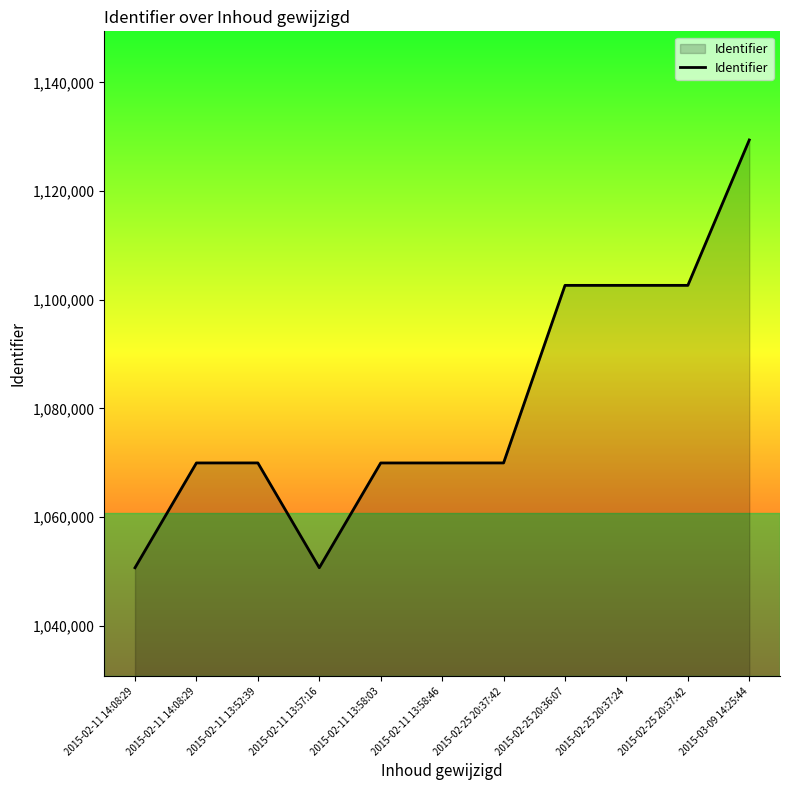

Does the chart have visible grid lines?

No